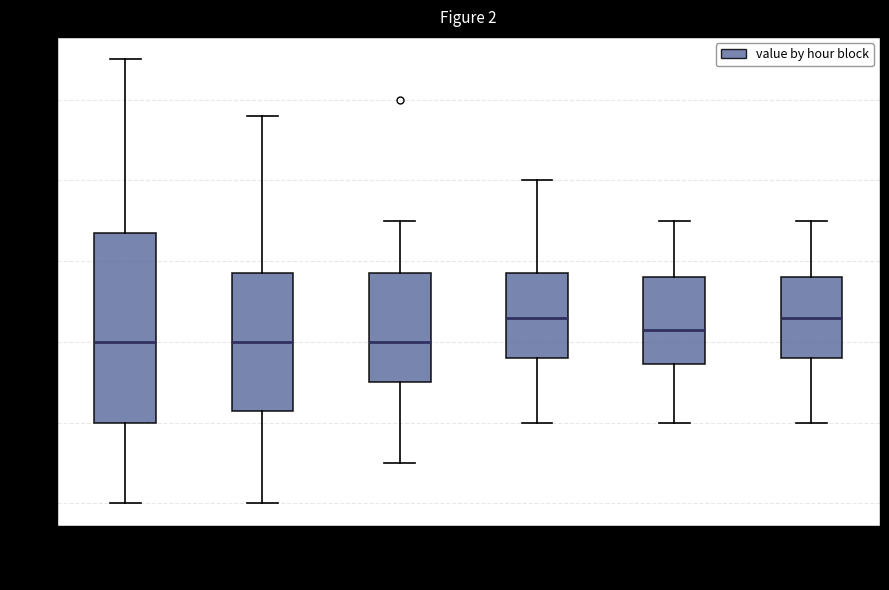

Comparing the boxes themselves (not the whiskers), which one is the tallest?

00:00-03:59